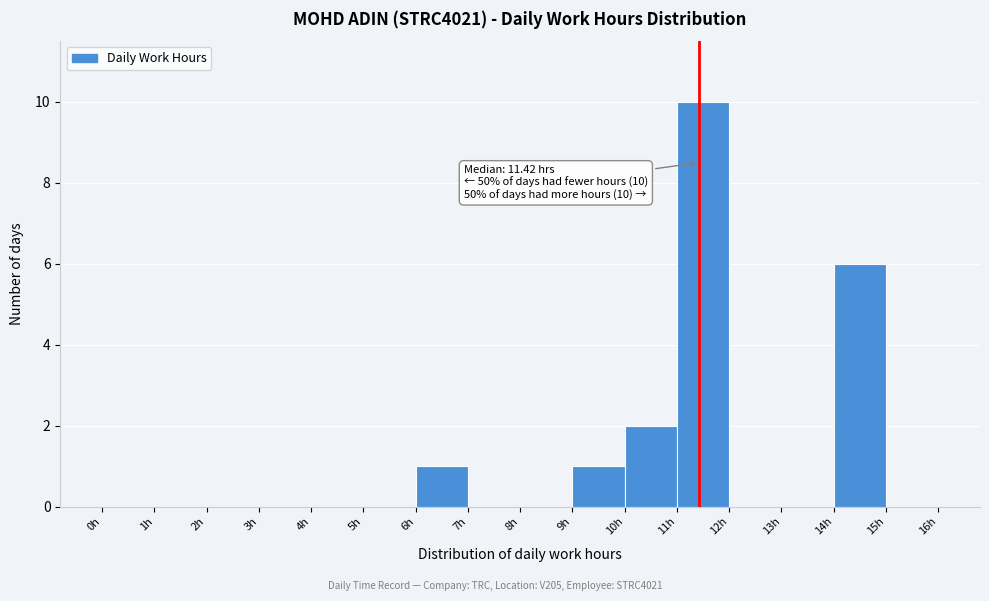

Over which range of the x-axis is the bar tallest?

11 to 12